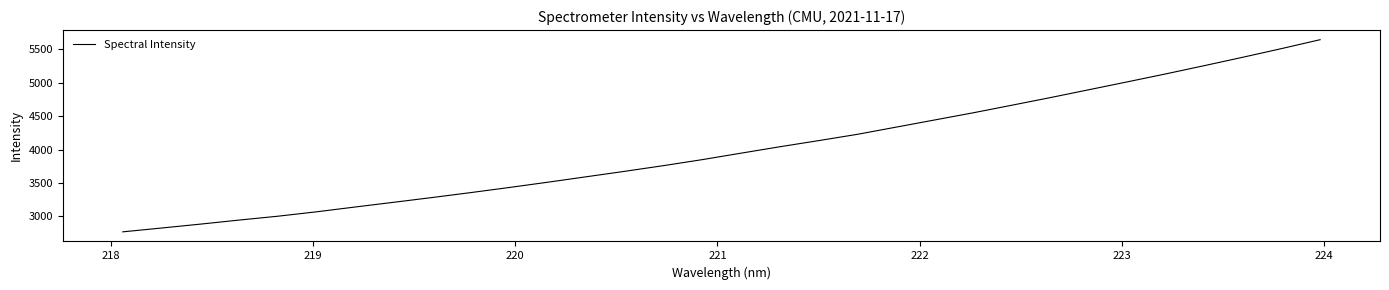

What is the difference between the maximum and minimum values?

2870.8